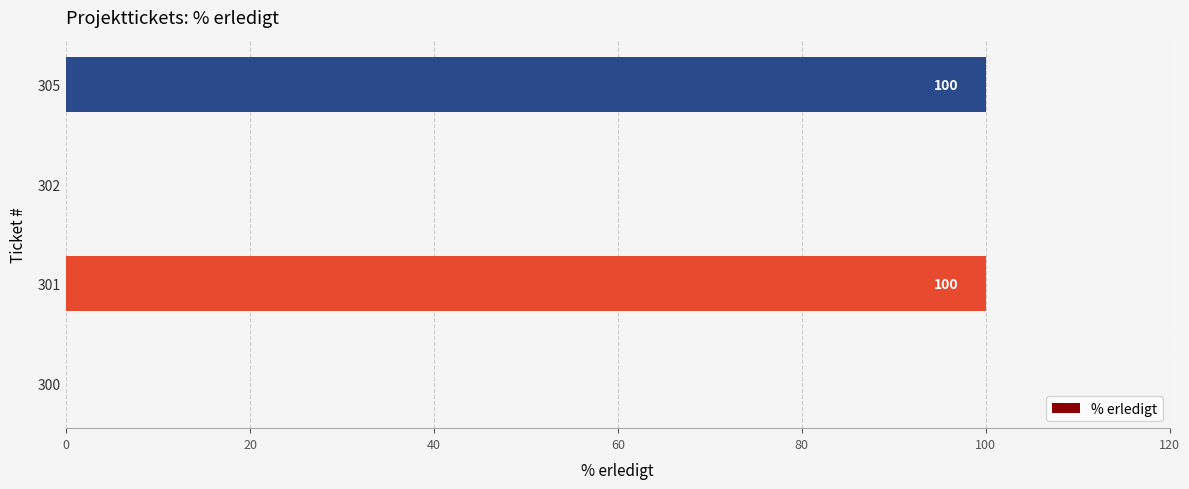

Reading top to bottom, list all the values displayed in this chart.

305=100	302=0	301=100	300=0